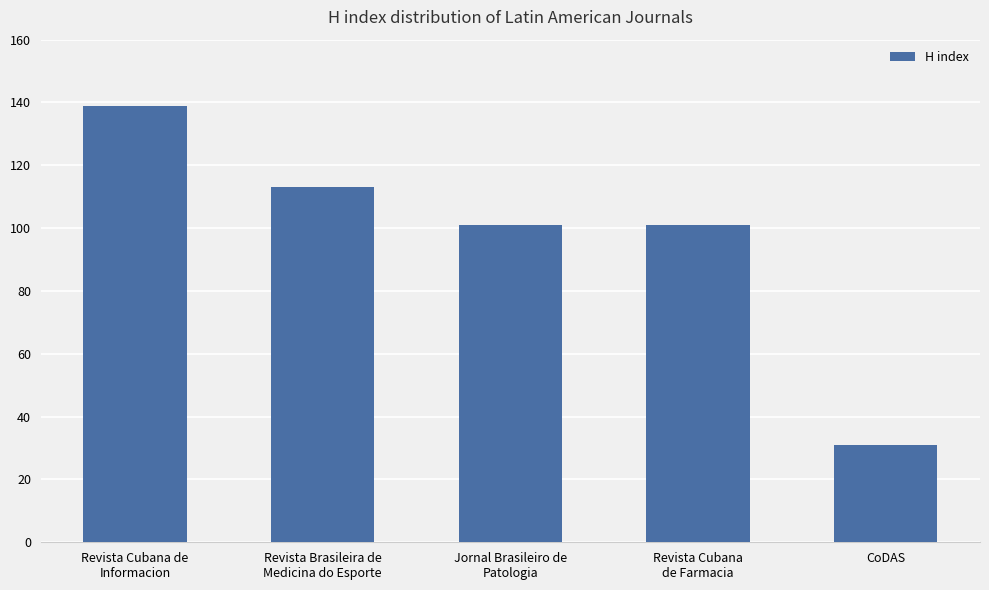

Reading left to right, list all the values displayed in this chart.

Revista Cubana de
Informacion=139	Revista Brasileira de
Medicina do Esporte=113	Jornal Brasileiro de
Patologia=101	Revista Cubana
de Farmacia=101	CoDAS=31